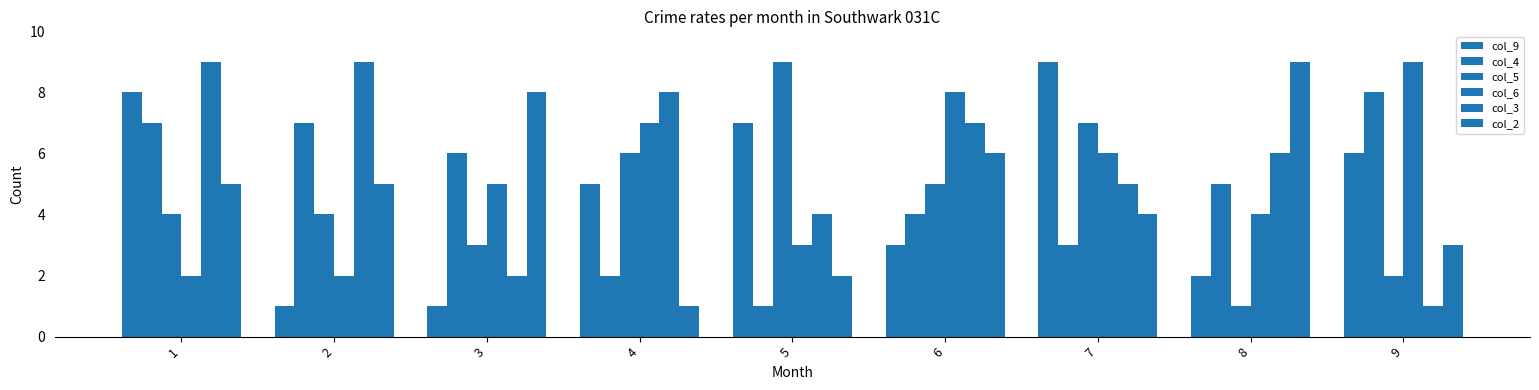

What is the average value of the col_4 series?

5